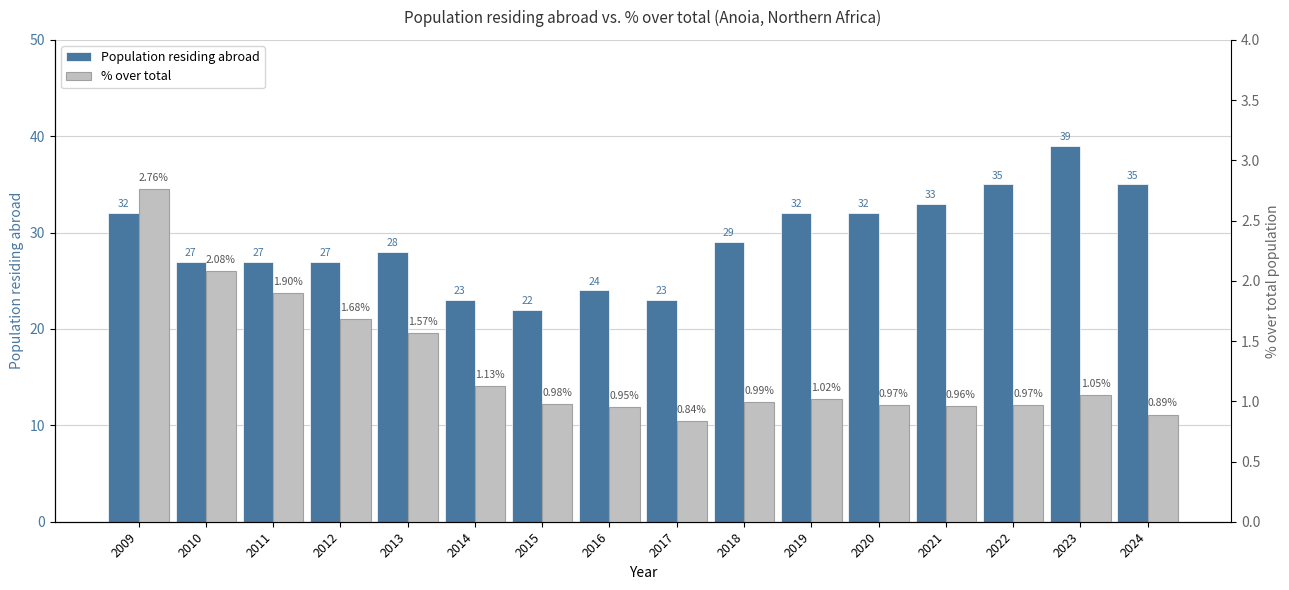

At which category does the chart reach its peak across all series?

2023